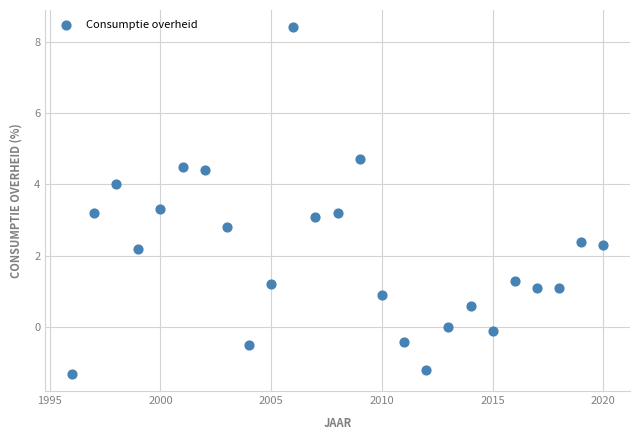

What is the range of X values (max minus min)?

24.0